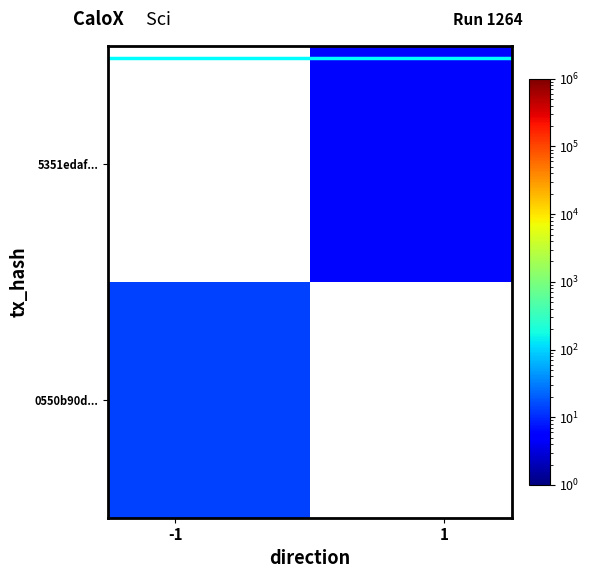

What is the highest value of the 0550b90d... series?

14.0